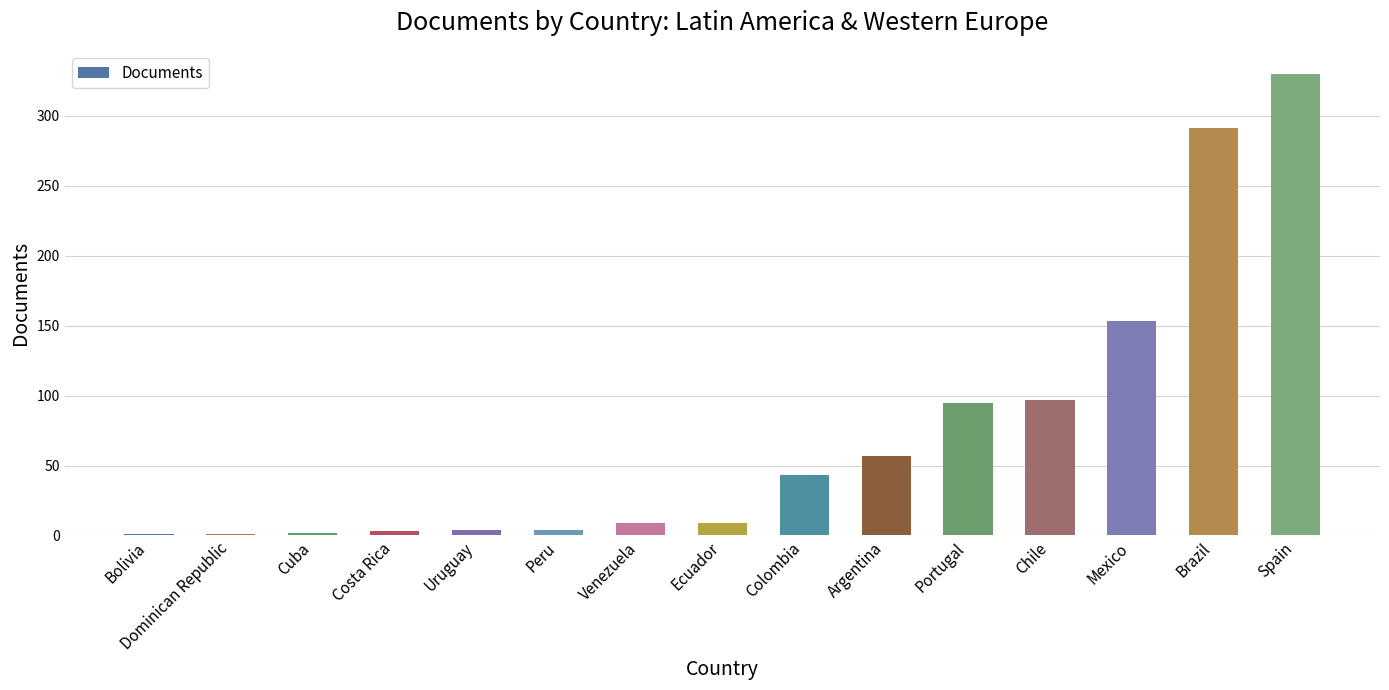

The value at Argentina is 19. True or false?

False